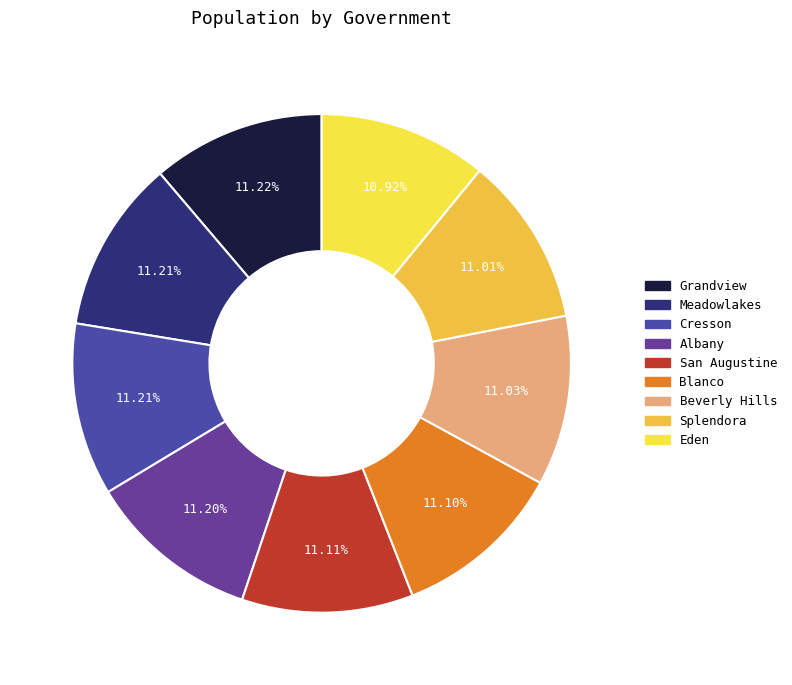

What is the smallest slice in the pie chart?

Eden